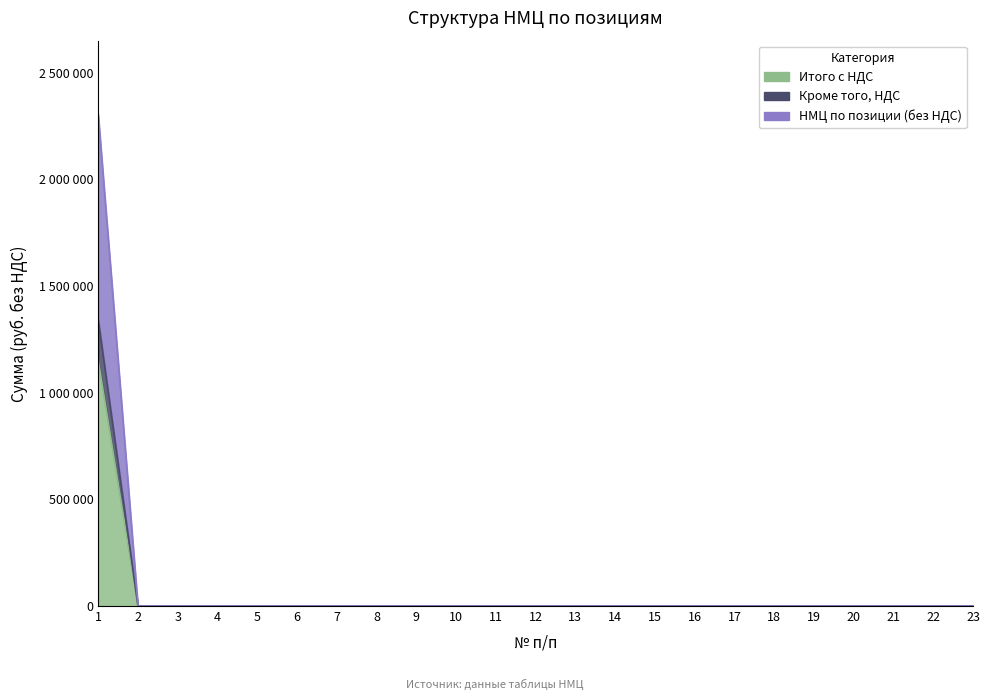

The value of НМЦ по позиции (без НДС) at 8 is 496587. True or false?

False